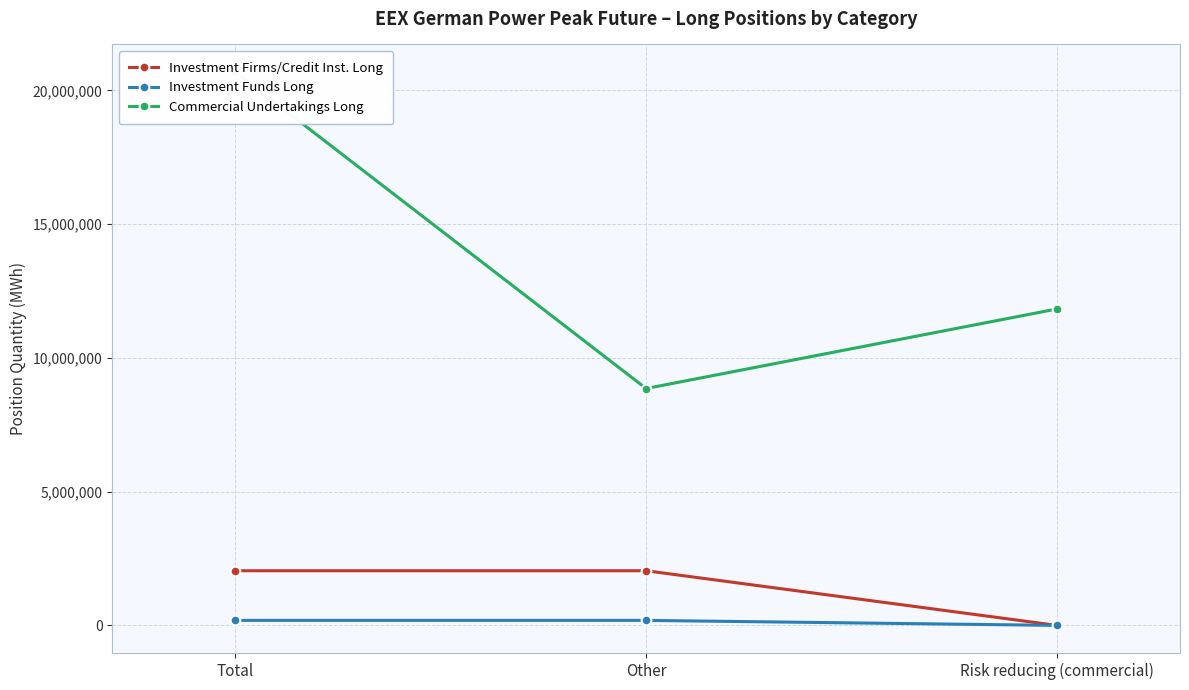

Is the value of Commercial Undertakings Long at Total greater than the value of Investment Funds Long at Other?

Yes